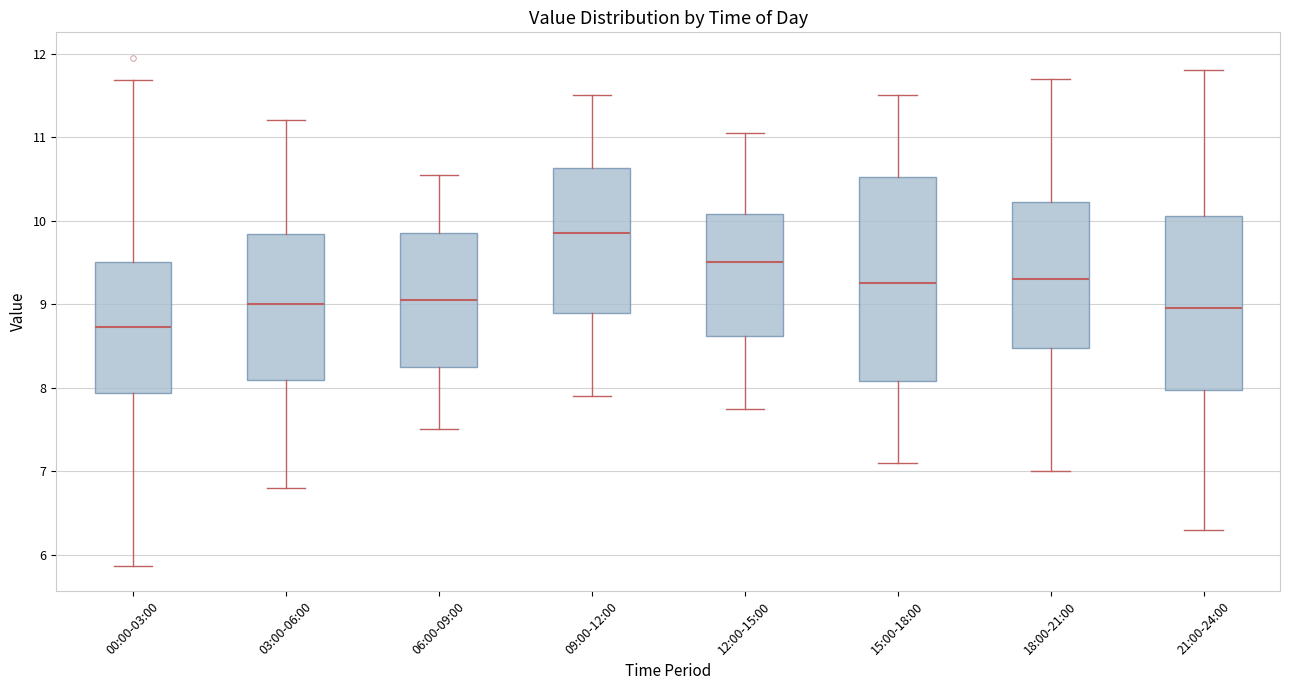

Reading left to right, read every box against the y-axis: the position of its median line, the range the box covers, and the ends of its whiskers. The values are not printed on the chart, so give them approximately, as read against the axis.

00:00-03:00: median 8.7, box 7.9 to 9.5, whiskers 5.9 to 11.7
03:00-06:00: median 9.0, box 8.1 to 9.8, whiskers 6.8 to 11.2
06:00-09:00: median 9.1, box 8.3 to 9.9, whiskers 7.5 to 10.6
09:00-12:00: median 9.9, box 8.9 to 10.6, whiskers 7.9 to 11.5
12:00-15:00: median 9.5, box 8.6 to 10.1, whiskers 7.8 to 11.1
15:00-18:00: median 9.3, box 8.1 to 10.5, whiskers 7.1 to 11.5
18:00-21:00: median 9.3, box 8.5 to 10.2, whiskers 7.0 to 11.7
21:00-24:00: median 9.0, box 8.0 to 10.1, whiskers 6.3 to 11.8